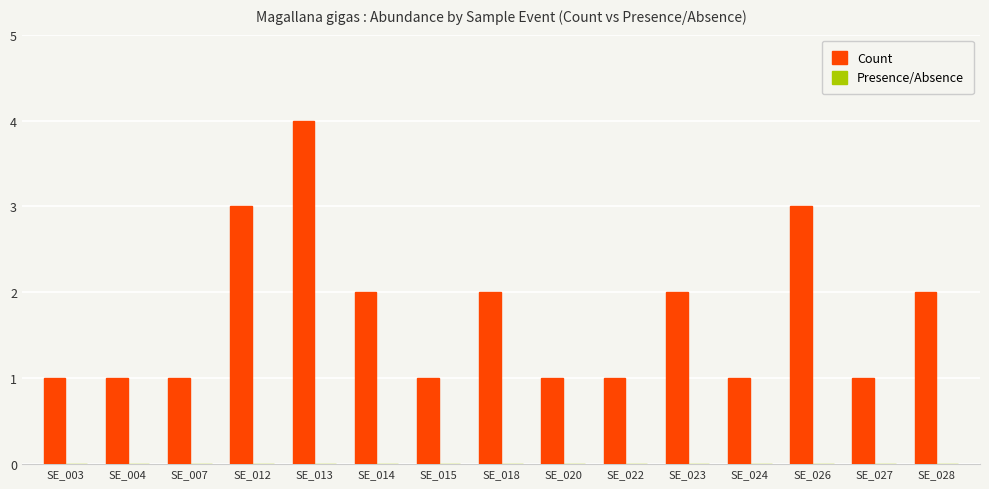

How many categories are shown in the chart?

15